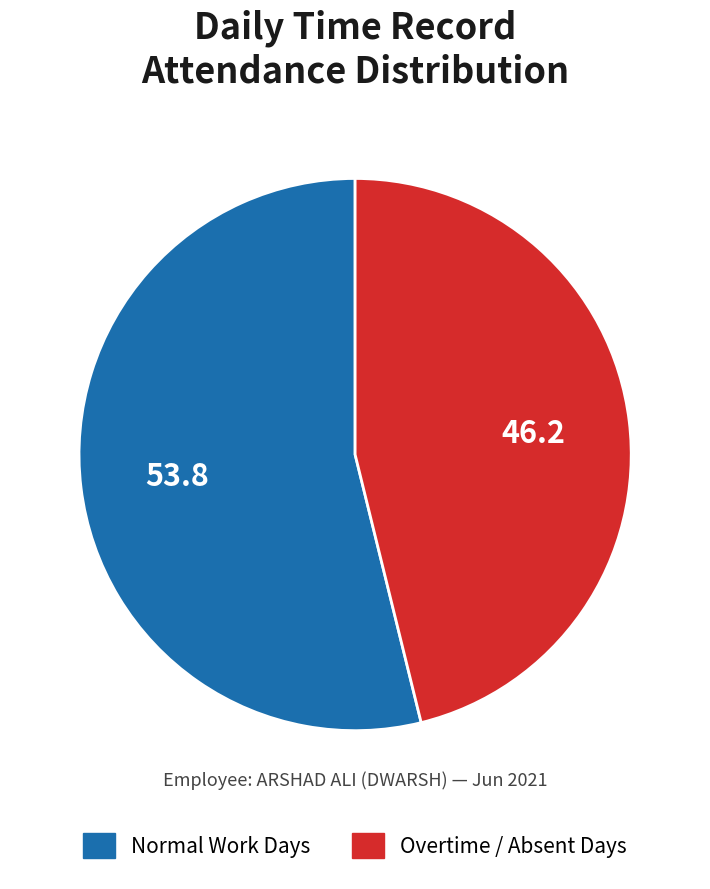

Which slice is the smallest?

Overtime / Absent Days